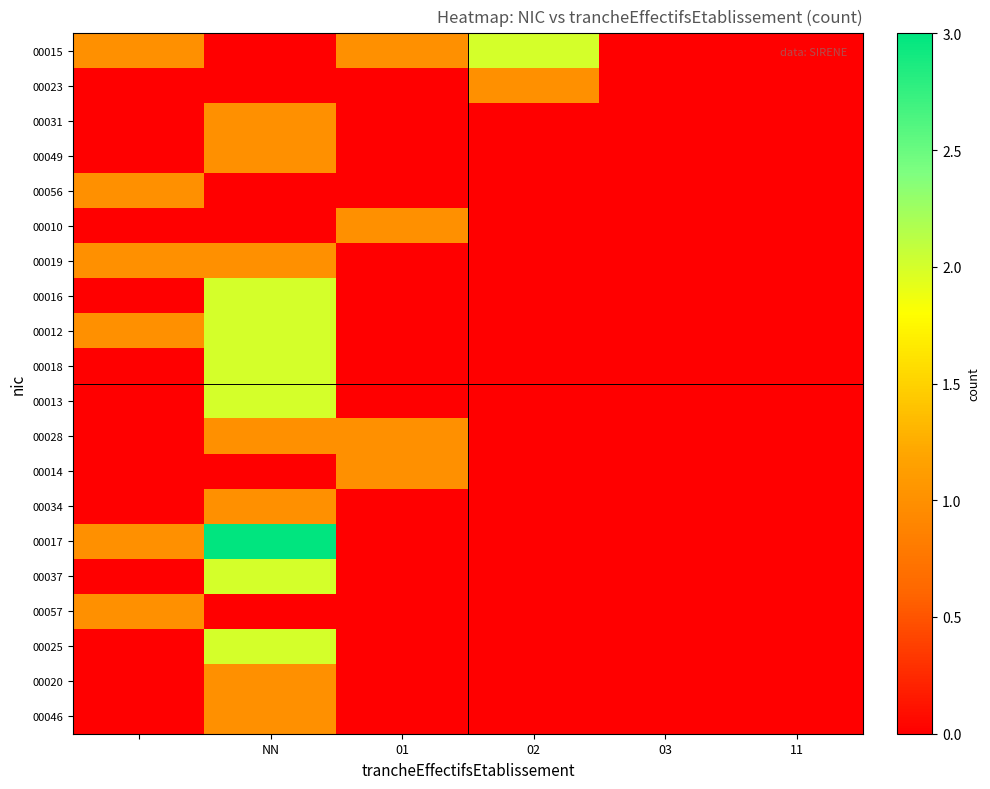

List the series in order of their peak value, highest first.

00017, 00015, 00016, 00012, 00018, 00013, 00037, 00025, 00023, 00031, 00049, 00056, 00010, 00019, 00028, 00014, 00034, 00057, 00020, 00046